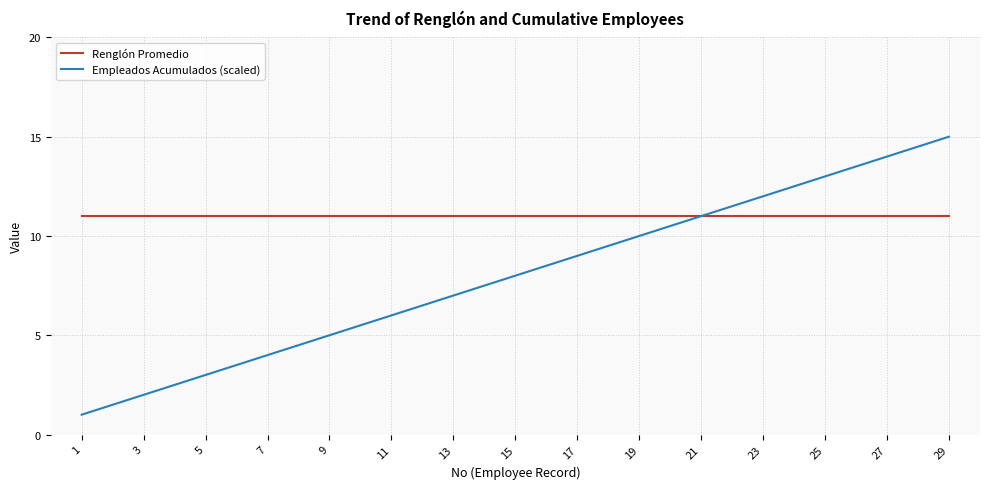

Reading left to right, extract all data points from this chart.

Renglón Promedio: 1=11	3=11	5=11	7=11	9=11	11=11	13=11	15=11	17=11	19=11	21=11	23=11	25=11	27=11	29=11
Empleados Acumulados (scaled): 1=1	3=2	5=3	7=4	9=5	11=6	13=7	15=8	17=9	19=10	21=11	23=12	25=13	27=14	29=15